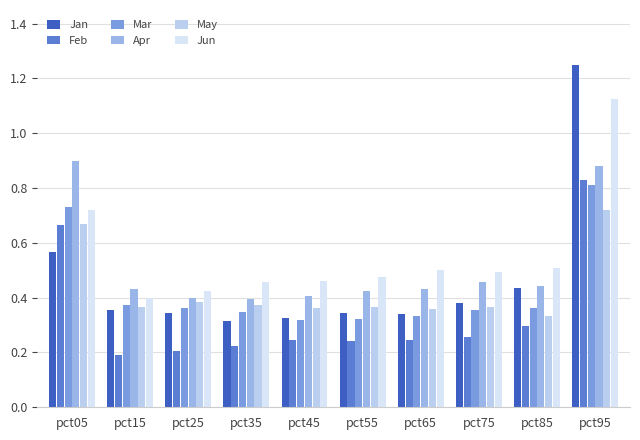

At which category is the sum across all series the highest?

pct95